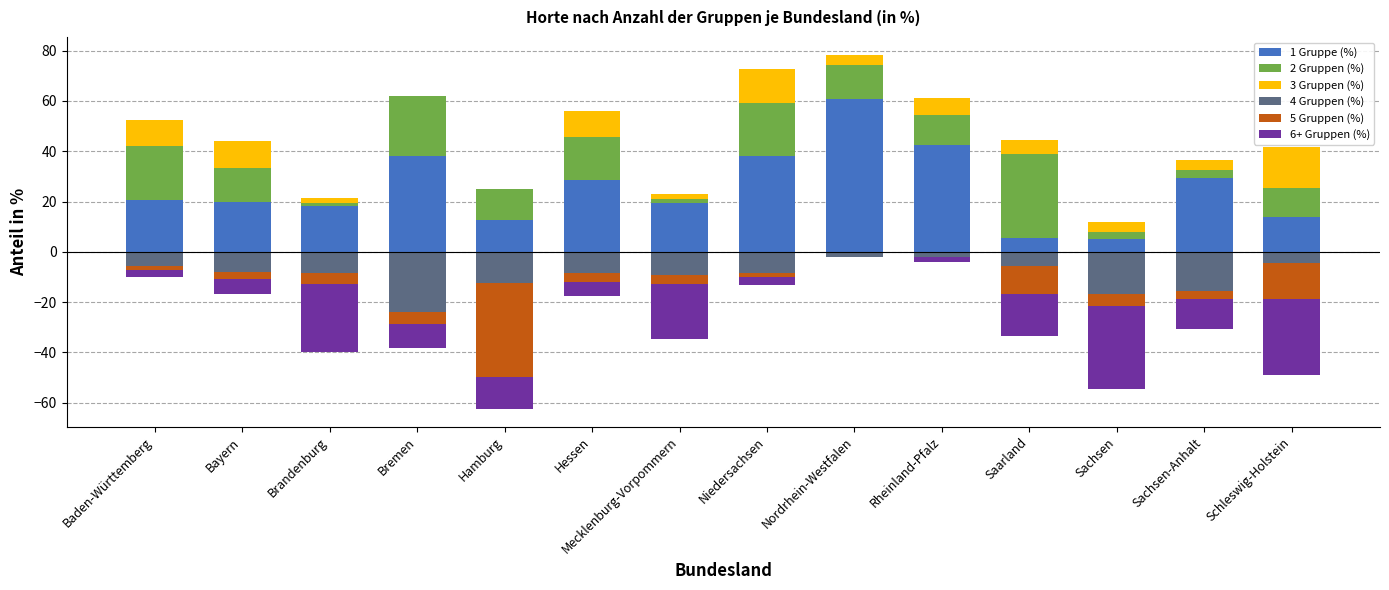

Which series changed the most between Hessen and Rheinland-Pfalz?

1 Gruppe (%)